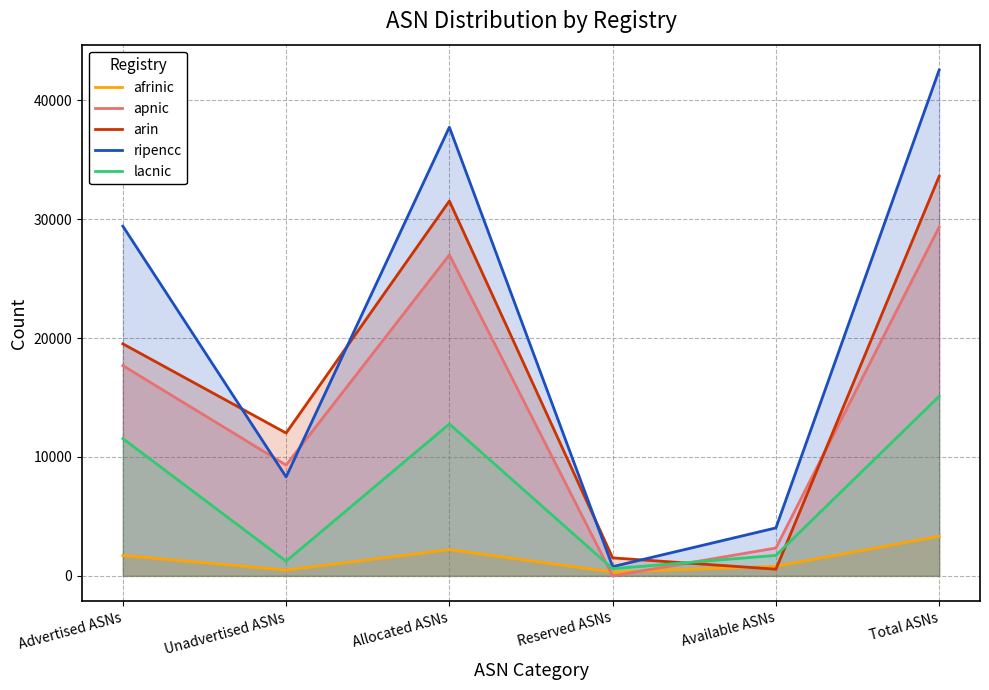

At how many categories does at least one series exceed 11226?

4